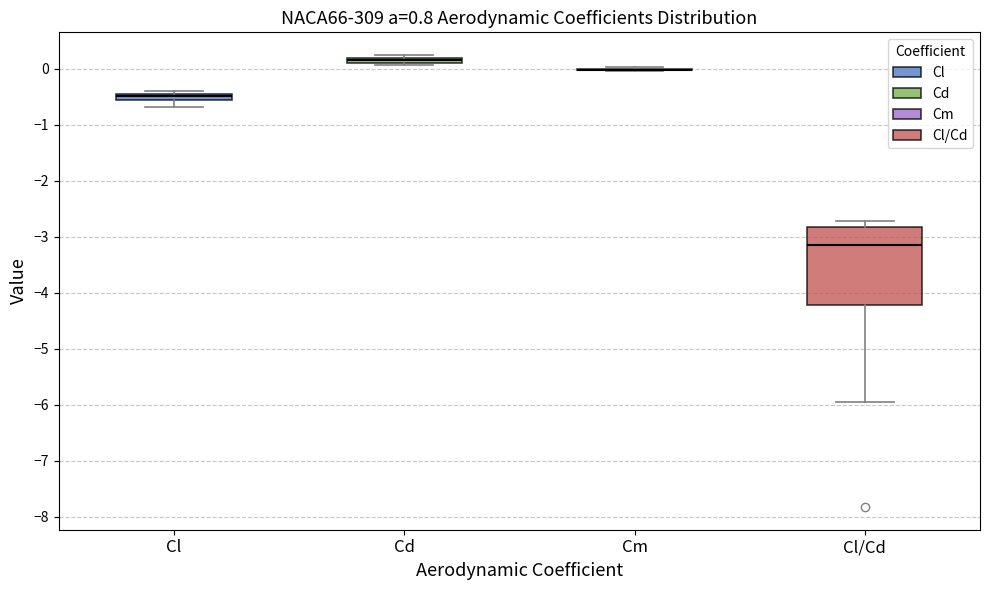

Where is the upper edge of the box for Cd on the y-axis? The values are not printed on the chart, so give them approximately, as read against the axis.

0.2